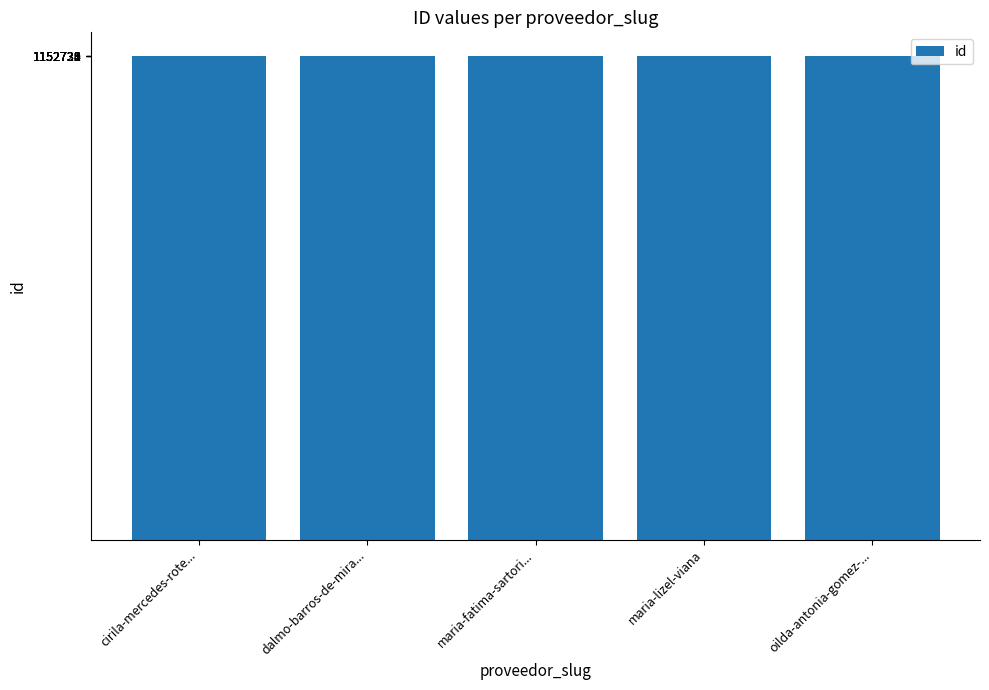

What is the label of the 4th bar from the right?

dalmo-barros-de-mira...